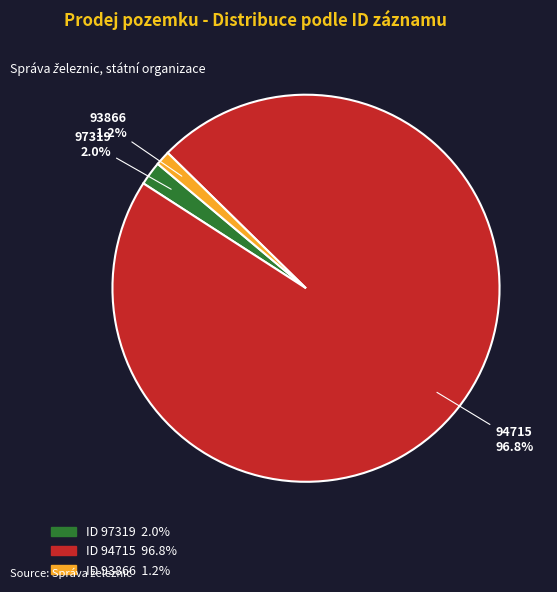

Is there a majority slice in this chart?

Yes